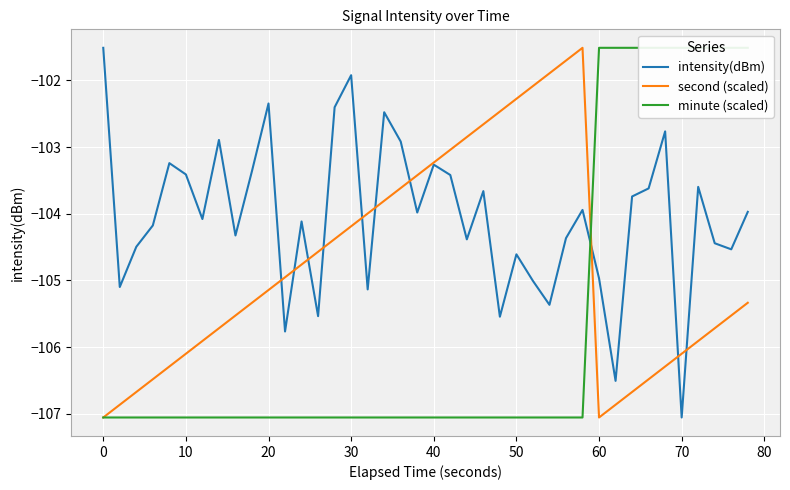

True or false: second (scaled) has a value of -107.1 at 0.

True